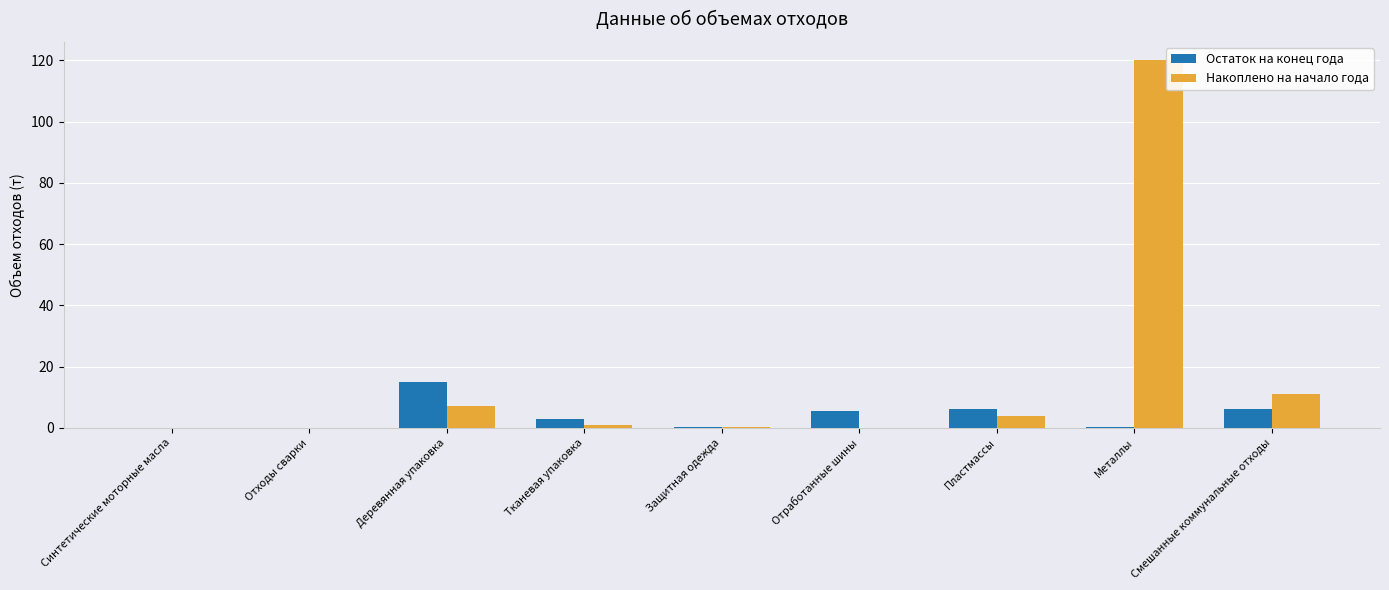

What are all the series names shown in the legend?

Остаток на конец года, Накоплено на начало года